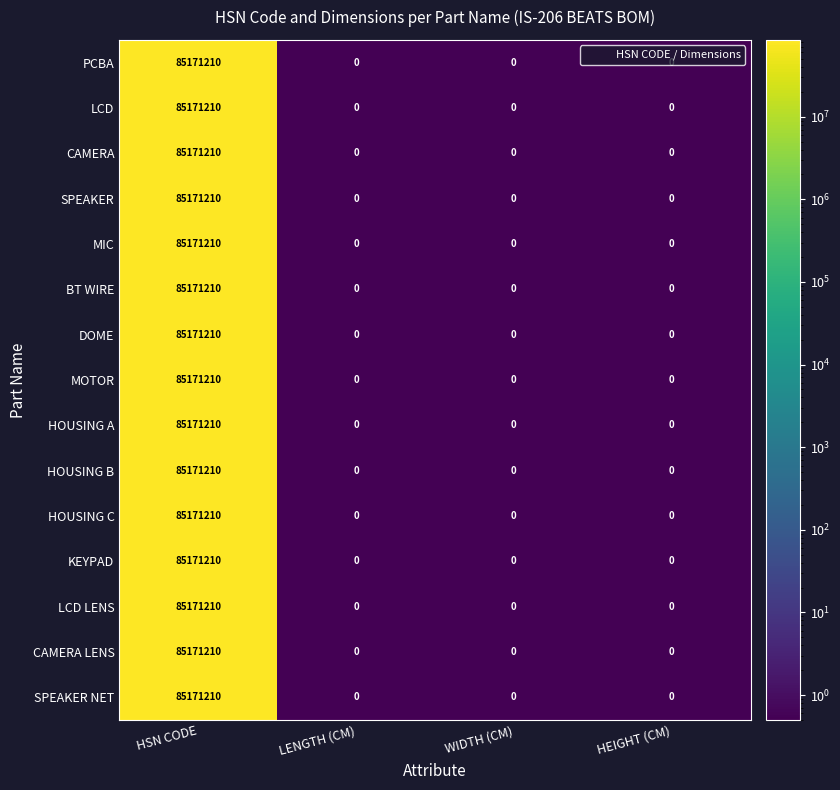

Is the value of HOUSING A at HEIGHT (CM) greater than the value of BT WIRE at HSN CODE?

No